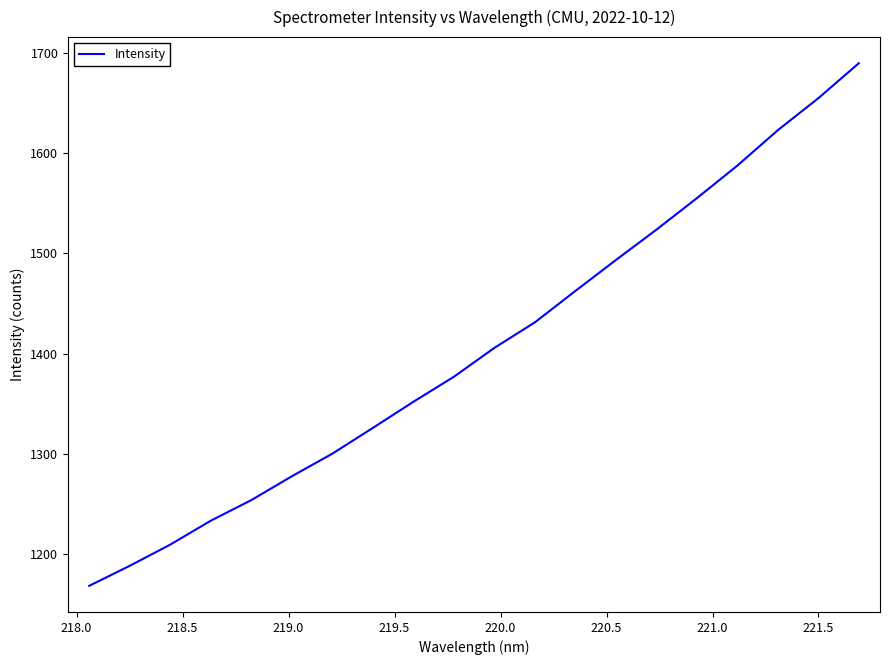

What is the difference between the maximum and minimum values?

521.0